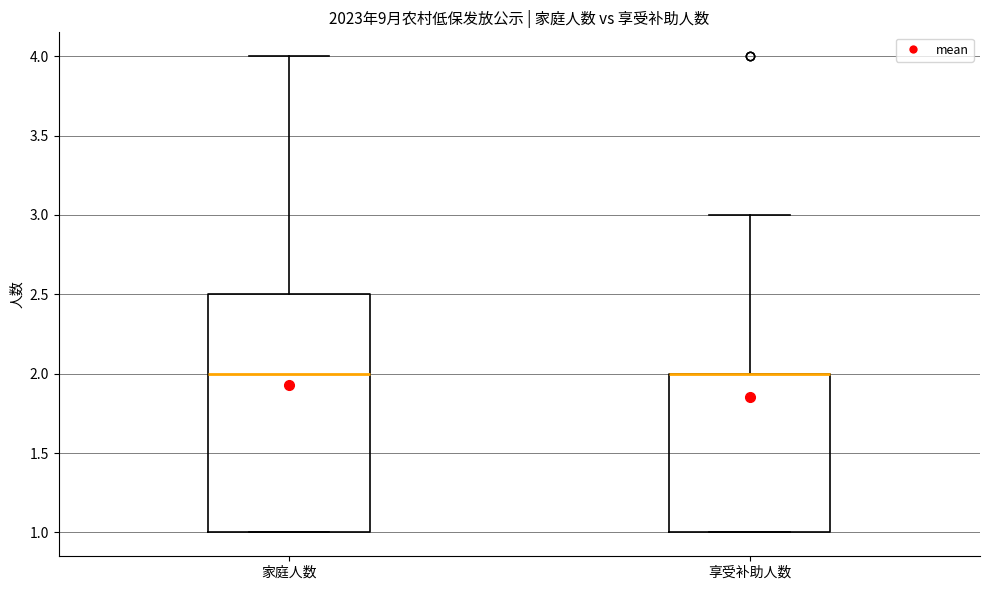

Which box is the tallest, from its lower edge to its upper edge?

家庭人数